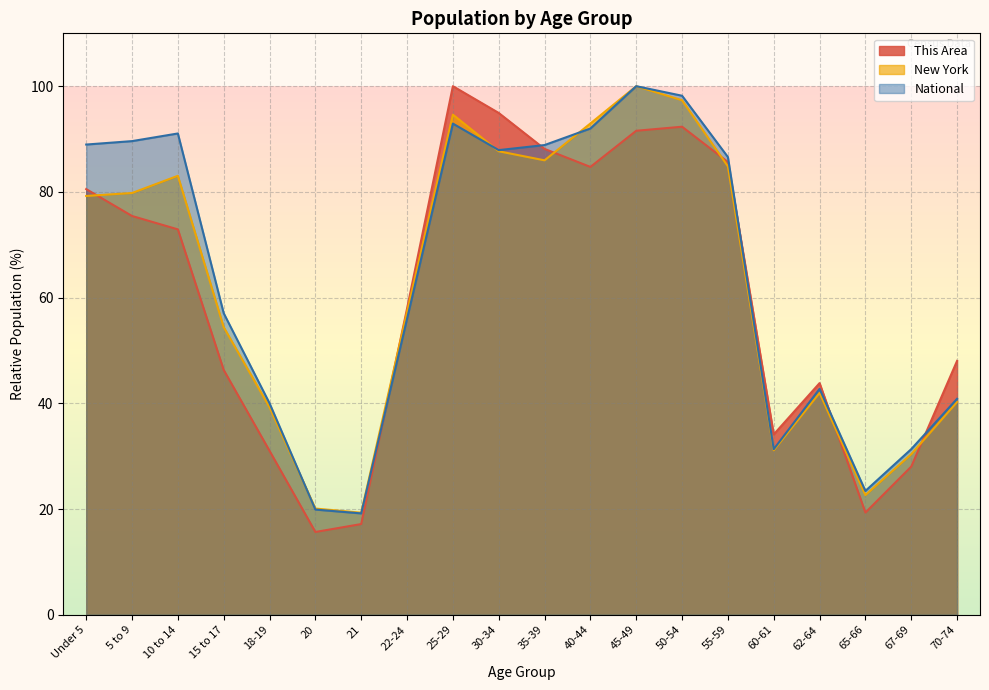

True or false: New York has a value of 15.9 at 60-61.

False